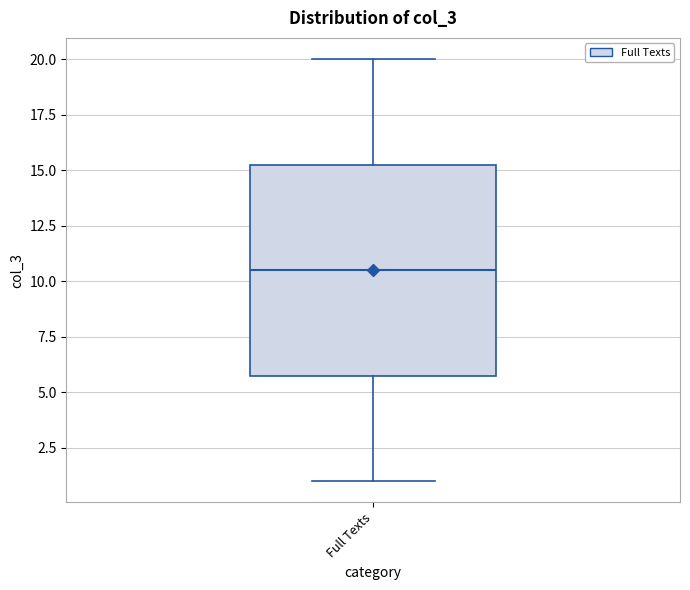

Read this box plot against the y-axis: the position of the median line, the range covered by the box, and the ends of both whiskers. The values are not printed on the chart, so give them approximately, as read against the axis.

median 10.5, box 6.0 to 15.5, whiskers 1.0 to 20.0